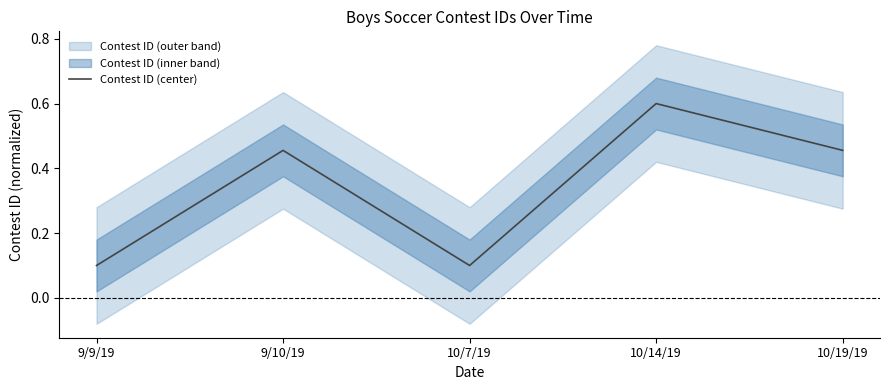

What is the change in value from 9/9/19 to 10/19/19?

+0.4